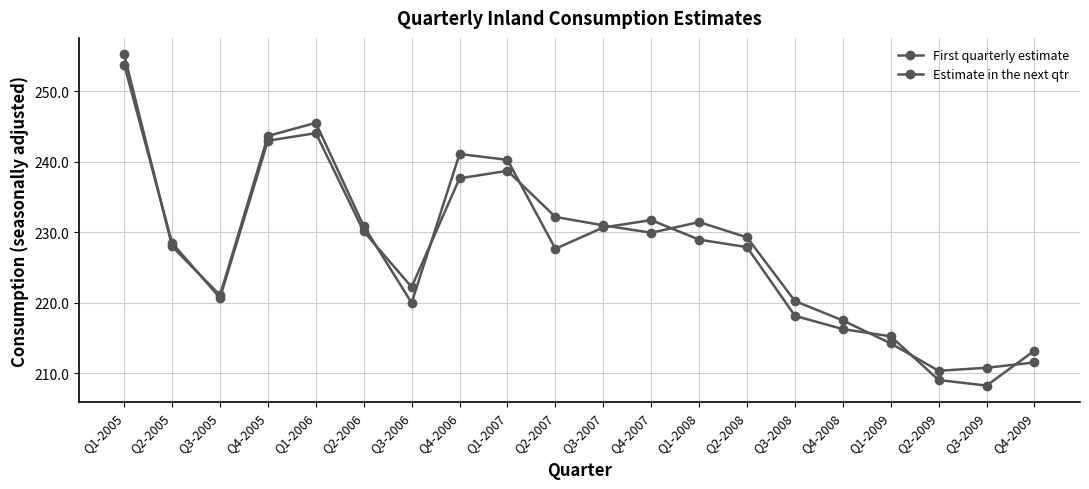

Between which two adjacent categories do Estimate in the next qtr and First quarterly estimate first intersect?

Q1-2005 and Q2-2005